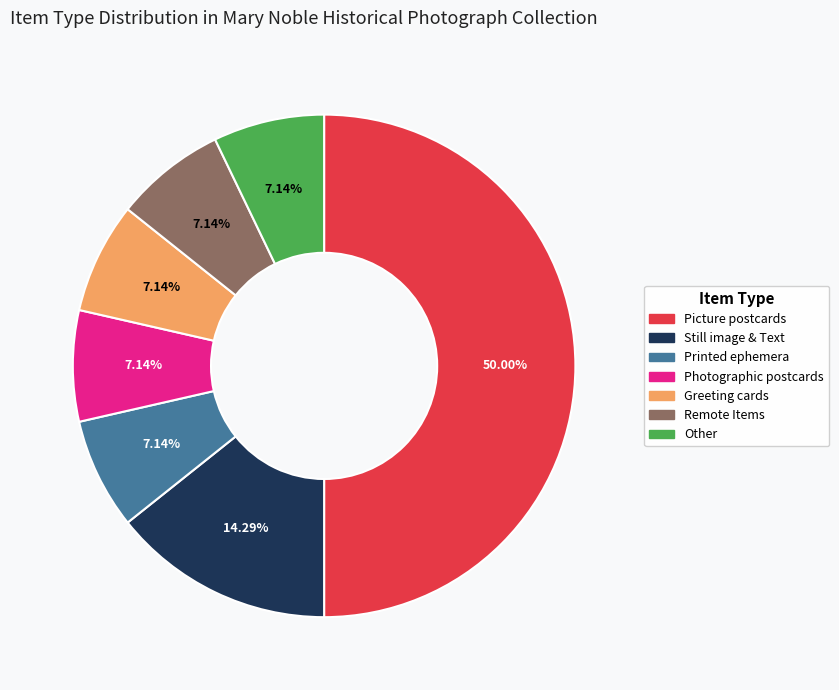

What is the ratio of the value at Printed ephemera to the value at Greeting cards?

1.0